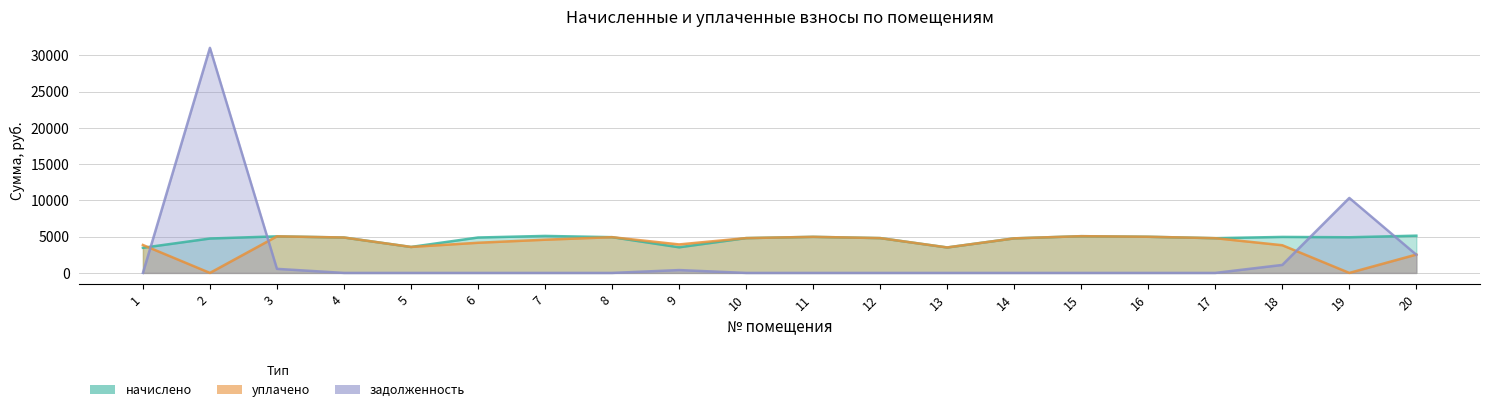

What is the sum of all уплачено values?

79035.0